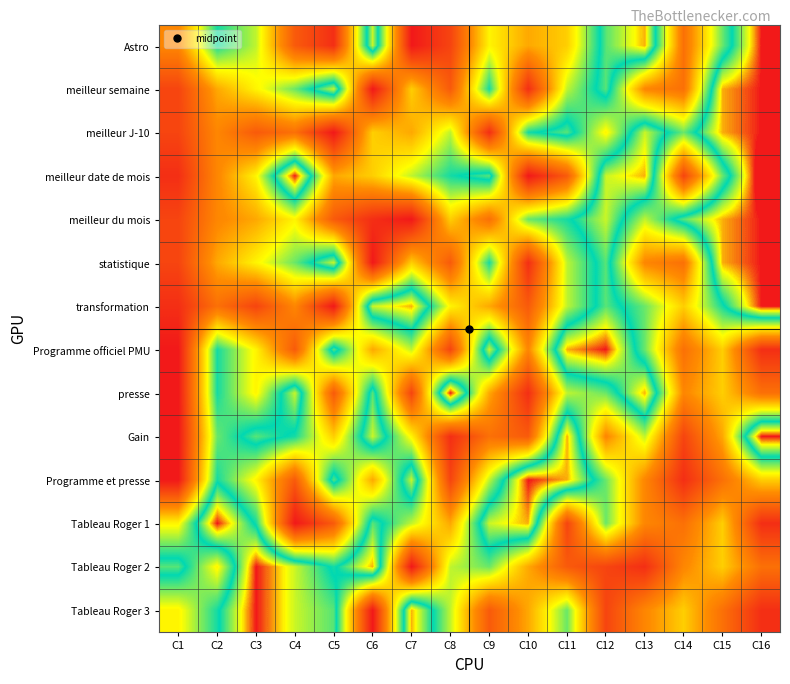

Reading left to right, list all the values displayed in this chart.

Astro: C1=6	C2=12	C3=10	C4=4	C5=2	C6=14	C7=1	C8=3	C9=9	C10=7	C11=8	C12=13	C13=15	C14=5	C15=11	C16=16
meilleur semaine: C1=3	C2=7	C3=9	C4=11	C5=14	C6=1	C7=8	C8=4	C9=12	C10=2	C11=10	C12=13	C13=6	C14=5	C15=15	C16=16
meilleur J-10: C1=3	C2=6	C3=4	C4=5	C5=1	C6=8	C7=7	C8=10	C9=2	C10=12	C11=13	C12=9	C13=14	C14=11	C15=15	C16=16
meilleur date de mois: C1=2	C2=6	C3=9	C4=16	C5=7	C6=8	C7=10	C8=12	C9=13	C10=1	C11=4	C12=14	C13=15	C14=3	C15=11	C16=17
meilleur du mois: C1=3	C2=6	C3=7	C4=9	C5=4	C6=2	C7=1	C8=8	C9=5	C10=11	C11=12	C12=14	C13=10	C14=13	C15=15	C16=16
statistique: C1=3	C2=7	C3=9	C4=11	C5=14	C6=1	C7=8	C8=4	C9=12	C10=2	C11=10	C12=13	C13=6	C14=5	C15=15	C16=16
transformation: C1=2	C2=5	C3=3	C4=6	C5=1	C6=14	C7=15	C8=9	C9=7	C10=4	C11=10	C12=13	C13=11	C14=8	C15=12	C16=16
Programme officiel PMU: C1=1	C2=12	C3=9	C4=4	C5=13	C6=7	C7=10	C8=3	C9=14	C10=6	C11=15	C12=16	C13=11	C14=5	C15=8	C16=2
presse: C1=1	C2=12	C3=9	C4=14	C5=4	C6=13	C7=3	C8=16	C9=7	C10=2	C11=10	C12=11	C13=15	C14=6	C15=8	C16=5
Gain: C1=1	C2=11	C3=13	C4=12	C5=8	C6=14	C7=9	C8=2	C9=5	C10=4	C11=15	C12=6	C13=10	C14=3	C15=7	C16=16
Programme et presse: C1=1	C2=12	C3=9	C4=4	C5=13	C6=7	C7=14	C8=3	C9=10	C10=16	C11=15	C12=11	C13=6	C14=2	C15=5	C16=8
Tableau Roger 1: C1=9	C2=16	C3=12	C4=1	C5=4	C6=13	C7=10	C8=7	C9=14	C10=15	C11=3	C12=11	C13=6	C14=5	C15=8	C16=2
Tableau Roger 2: C1=13	C2=9	C3=16	C4=14	C5=12	C6=15	C7=1	C8=10	C9=11	C10=7	C11=4	C12=3	C13=2	C14=6	C15=8	C16=5
Tableau Roger 3: C1=9	C2=12	C3=16	C4=14	C5=13	C6=1	C7=15	C8=10	C9=4	C10=7	C11=11	C12=3	C13=6	C14=8	C15=5	C16=2